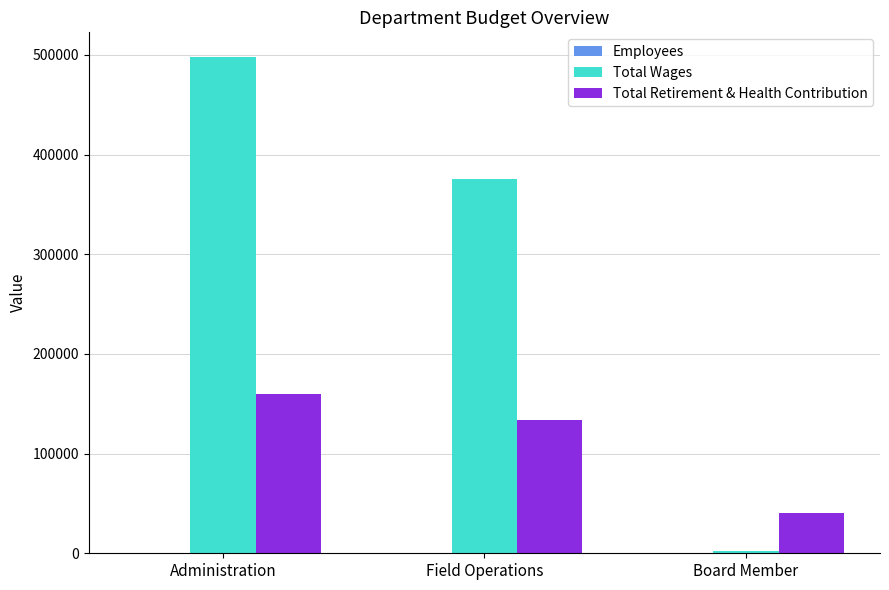

The value of Total Retirement & Health Contribution at Administration is 160228. True or false?

True